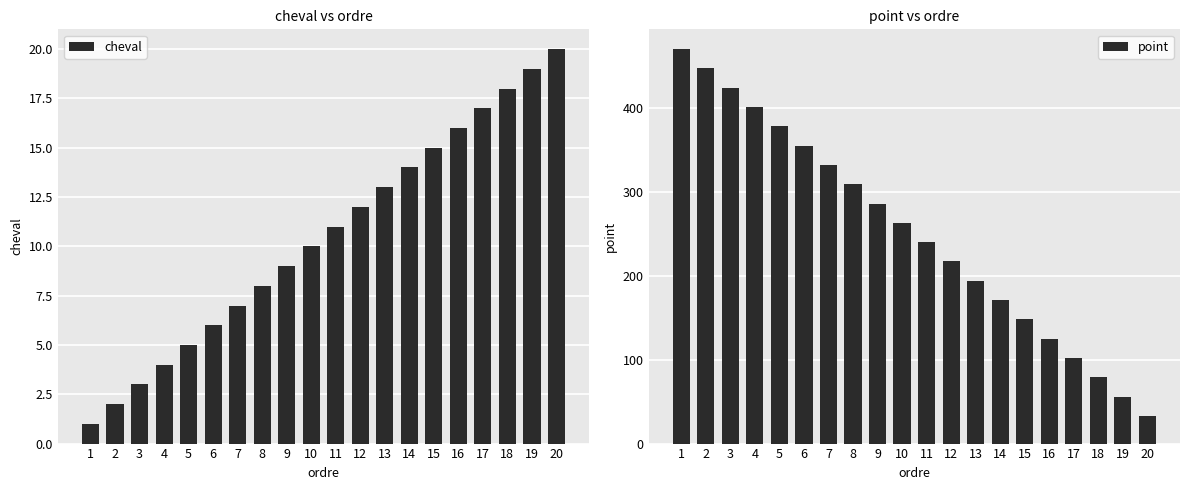

What is the value of the point bar at the 1st from the left?

470